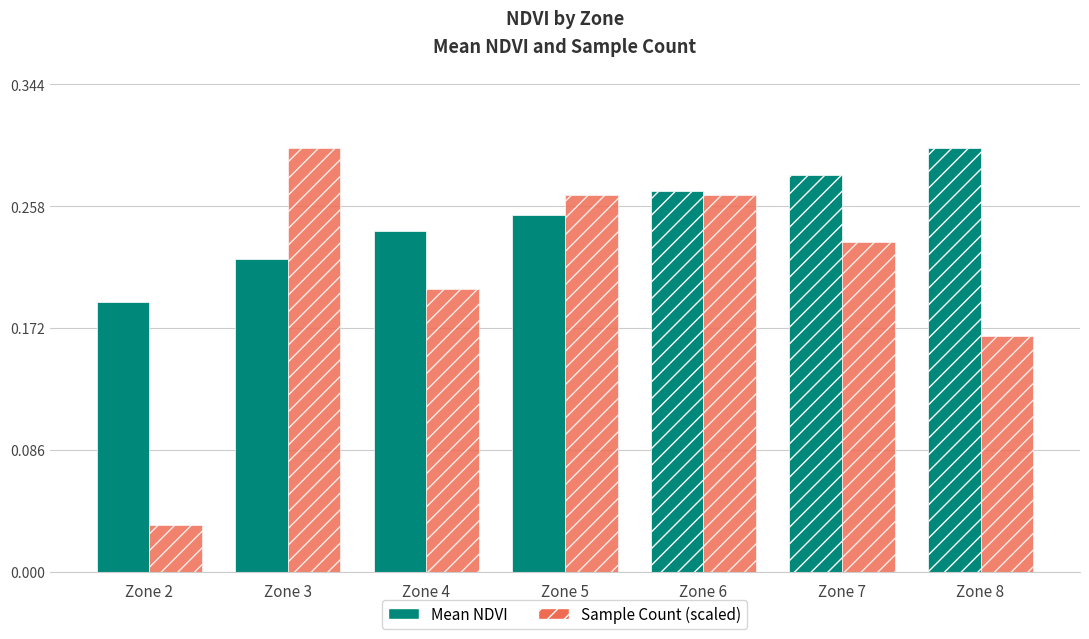

The Sample Count (scaled) series shows 0.1 at Zone 6. True or false?

False